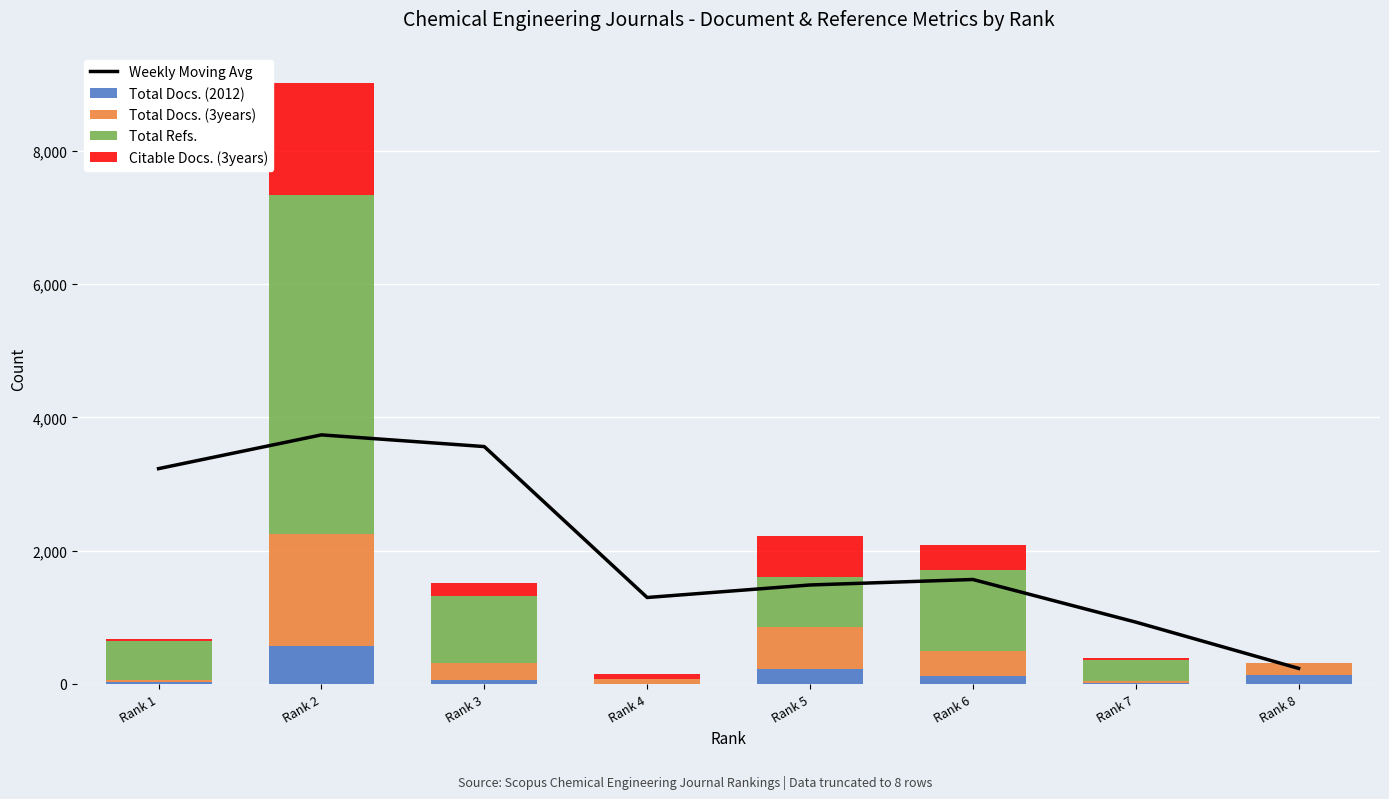

What is the difference between the highest and lowest values at Rank 6?

1444.3